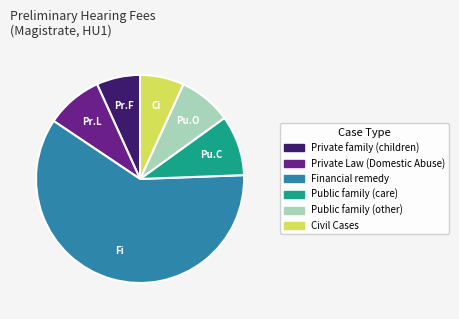

Is it true that Civil Cases is 1% of the pie?

False